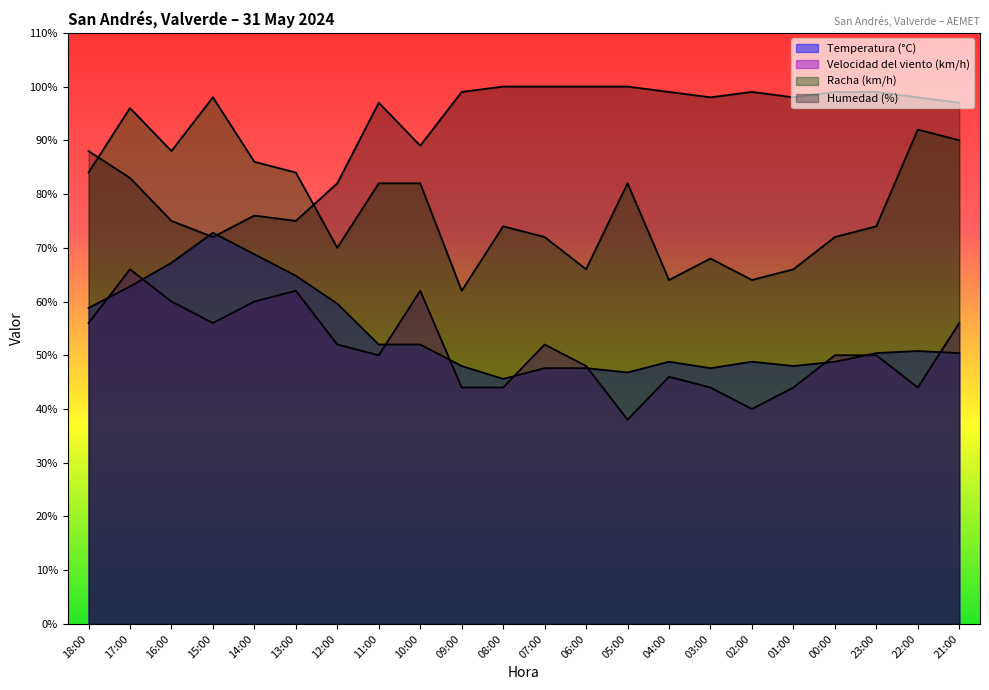

Where is Racha (km/h) nearest to the value 80?

11:00